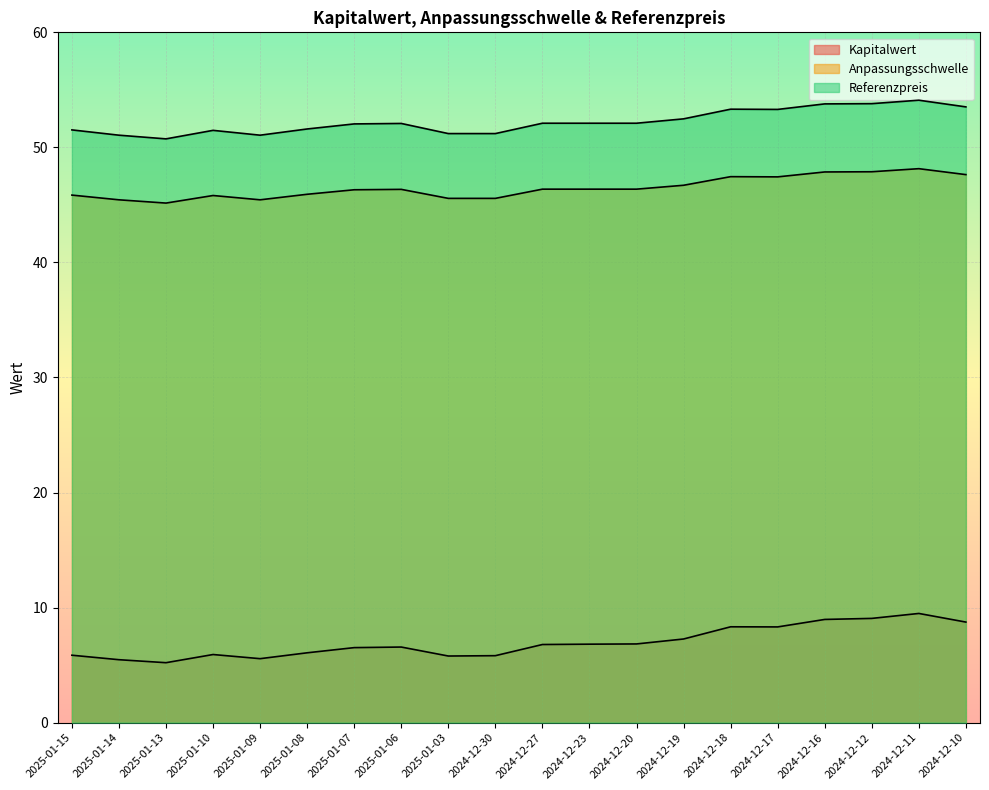

True or false: Anpassungsschwelle and Referenzpreis cross at least once.

False